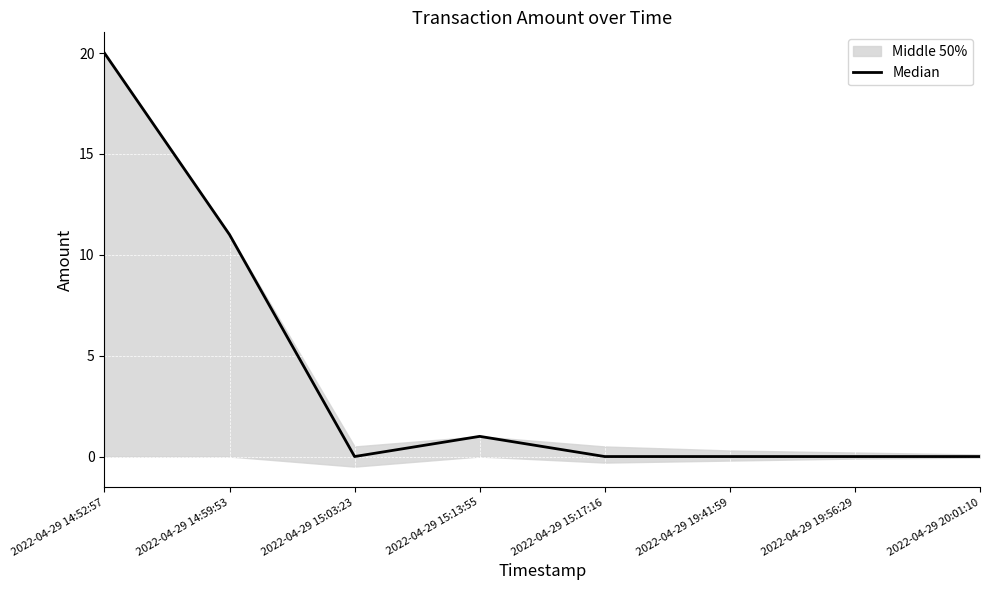

Where is the first local maximum?

2022-04-29 15:13:55